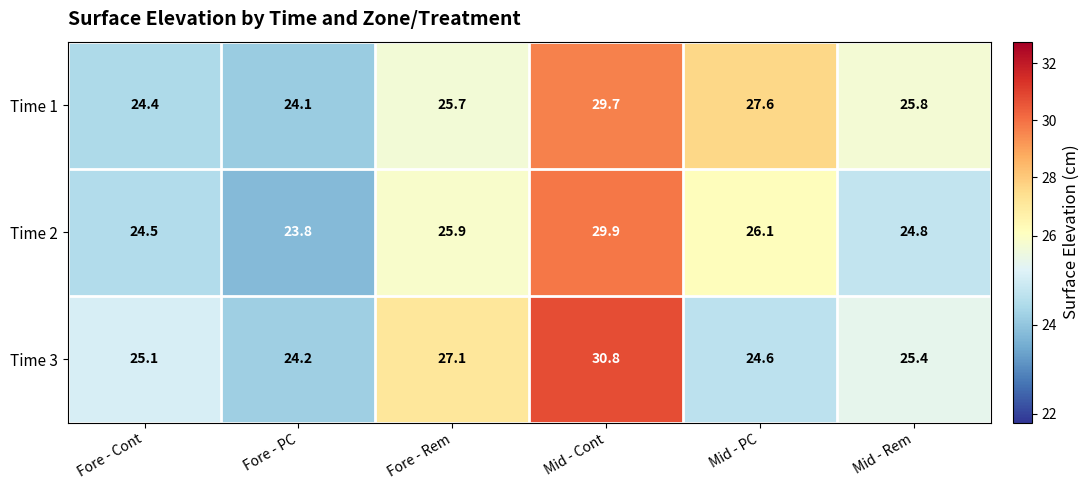

Which series has the widest spread of values?

Time 3